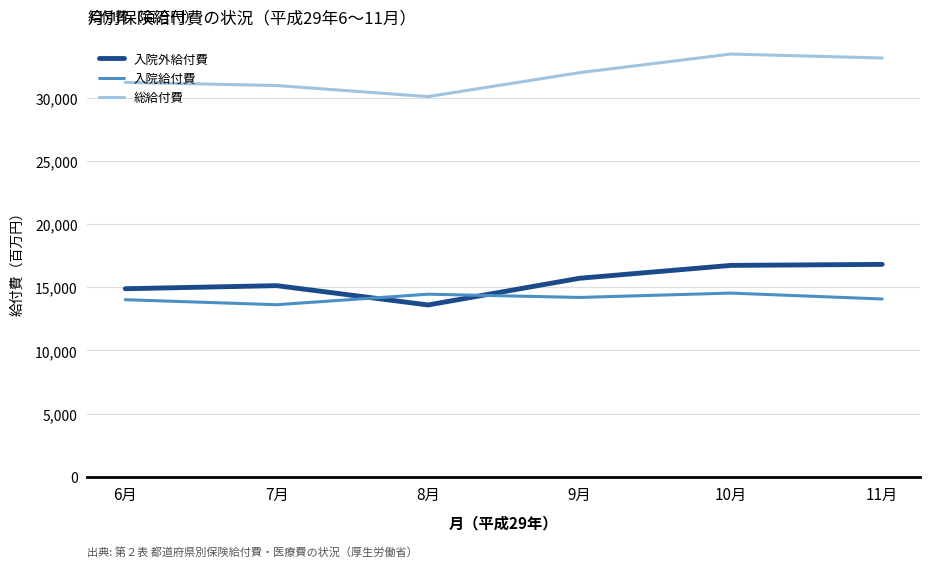

Is it true that 総給付費 equals 31227.6 at 6月?

True